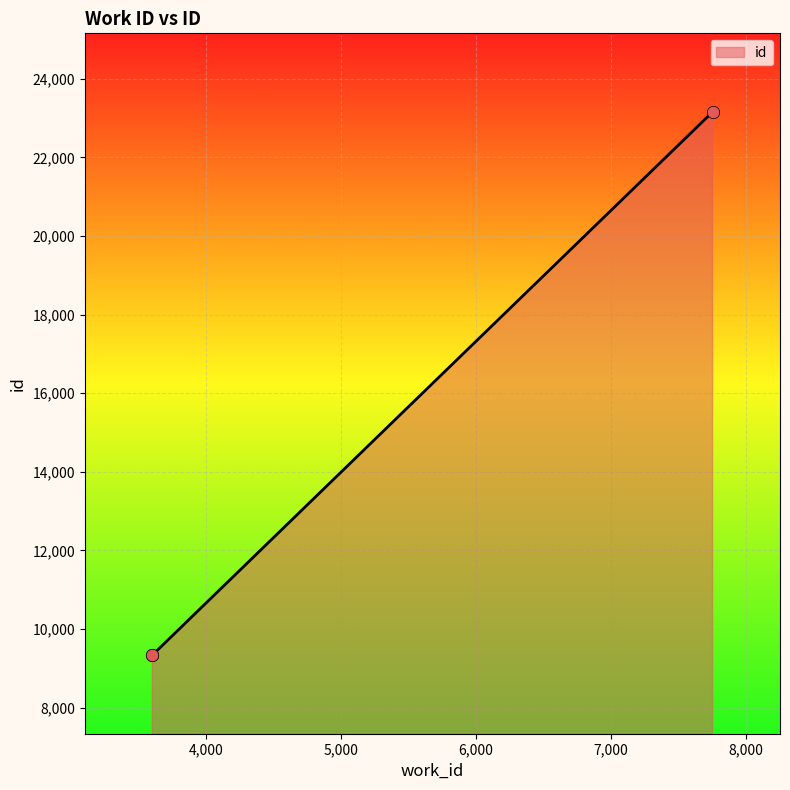

Approximately how many times larger is the value at 7753 compared to 3600?

2.5